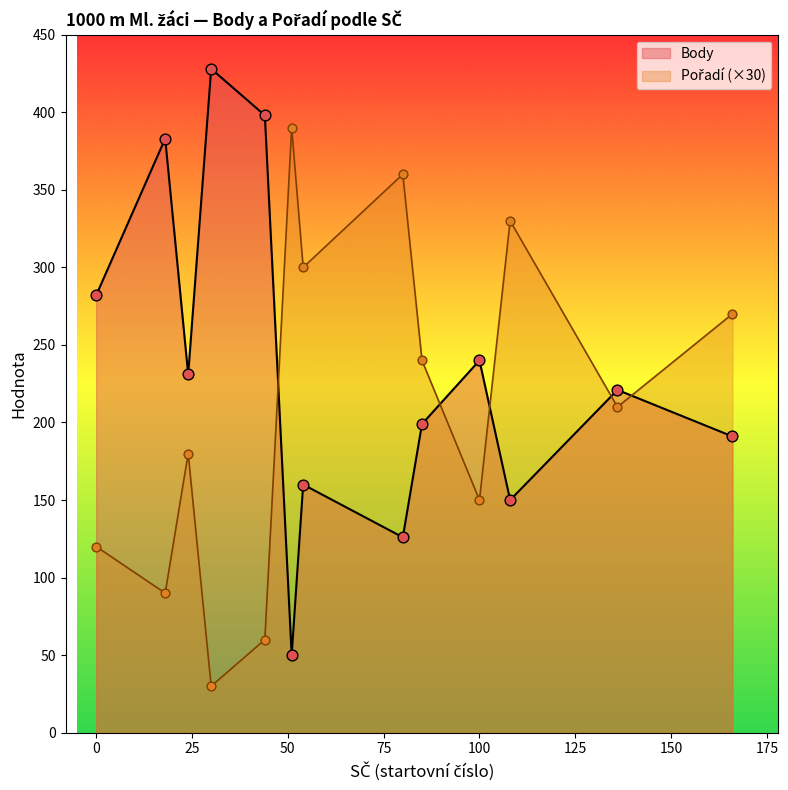

Is the value of Body at Borkovec Jan greater than the value of Pořadí at Rosička Jindřich?

Yes